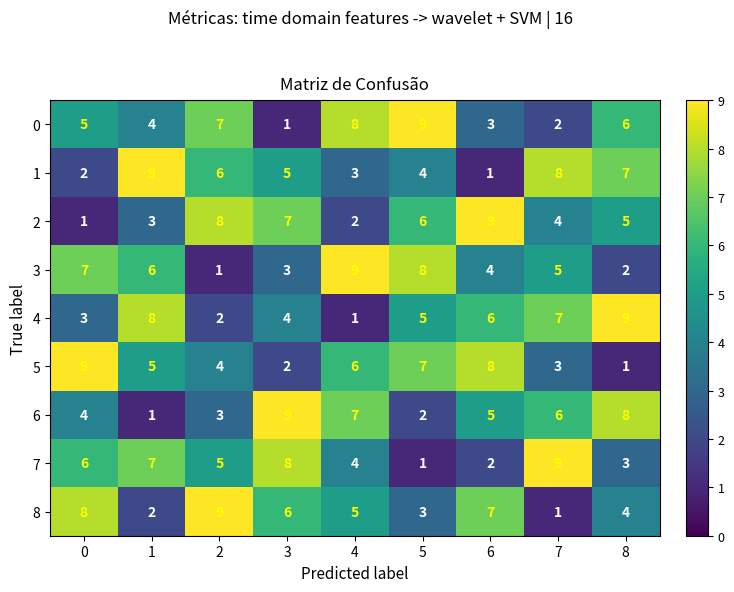

Is the value of 8 at 5 greater than the value of 2 at 3?

No